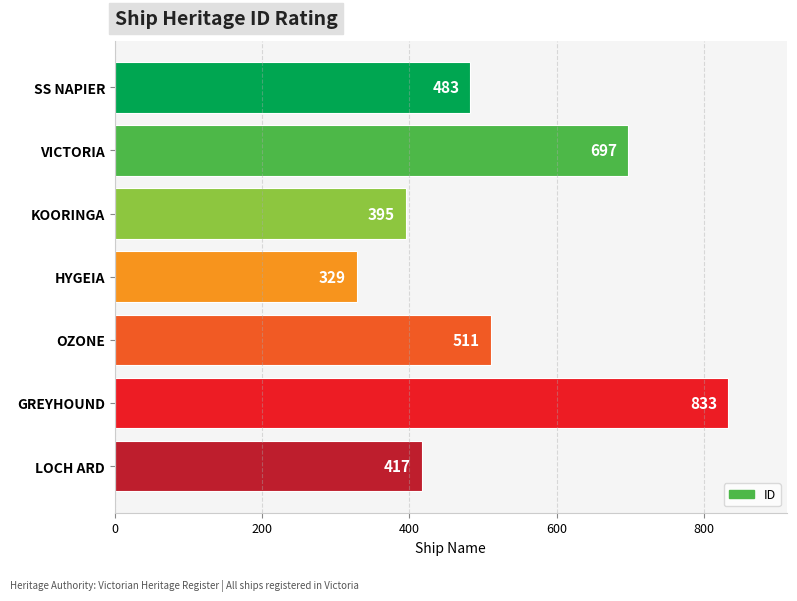

Reading bottom to top, transcribe all the data shown in this chart.

LOCH ARD=417	GREYHOUND=833	OZONE=511	HYGEIA=329	KOORINGA=395	VICTORIA=697	SS NAPIER=483